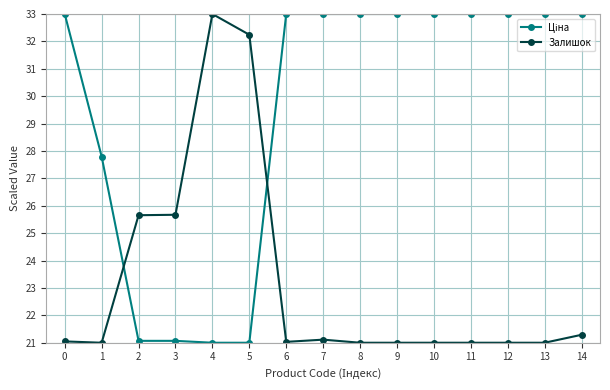

What is the difference between the highest and lowest values at 10?

12.0